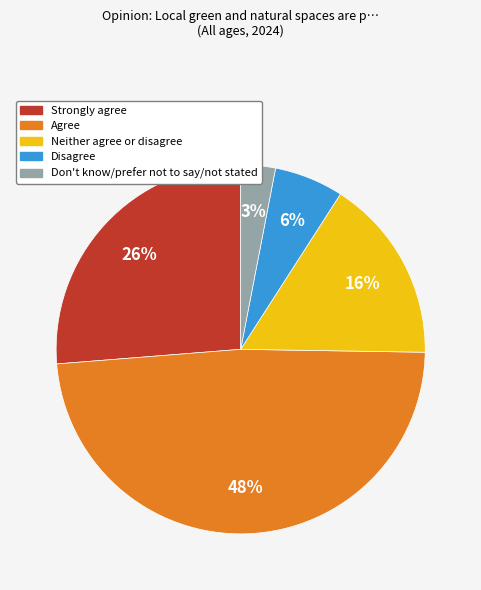

Rank the categories by value from lowest to highest.

Don't know/prefer not to say/not stated, Disagree, Neither agree or disagree, Strongly agree, Agree